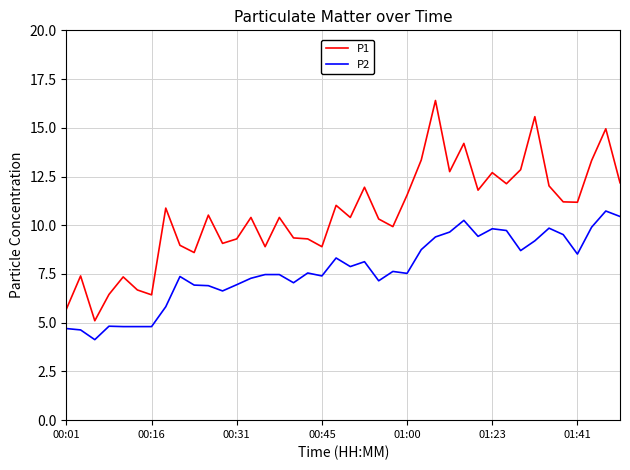

In P1, how many points are higher than both neighbors (excluding endpoints)?

13